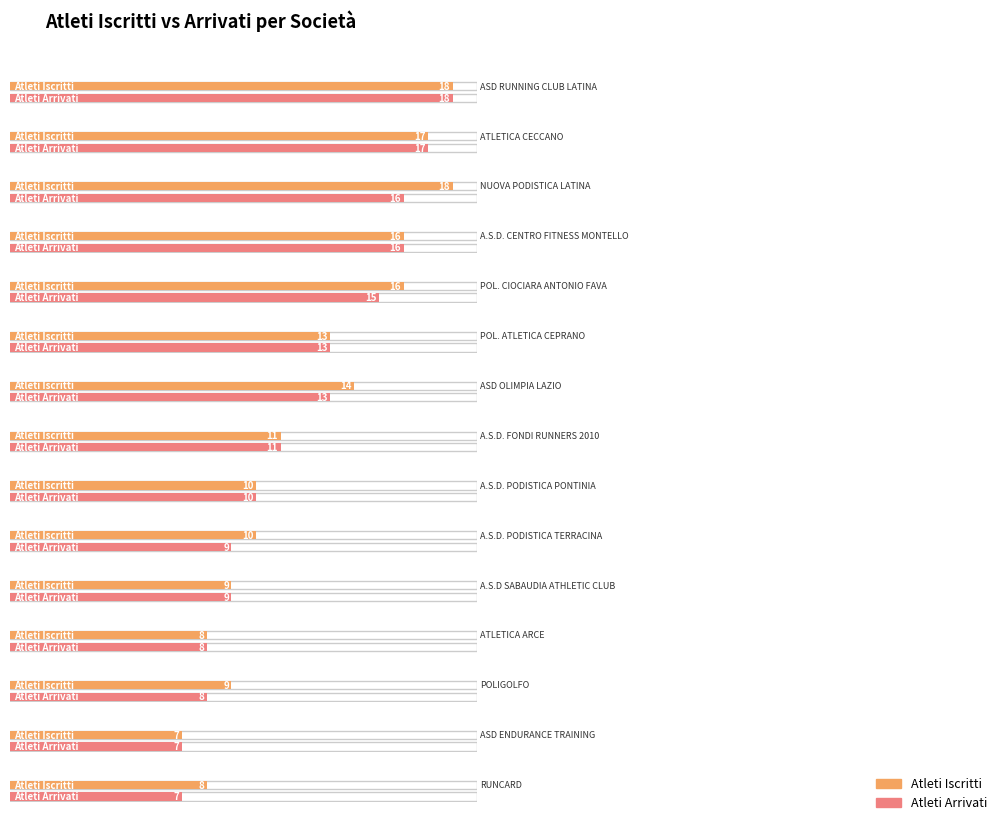

Between ASD RUNNING CLUB LATINA and A.S.D. PODISTICA PONTINIA, which series saw the biggest shift?

Atleti Iscritti